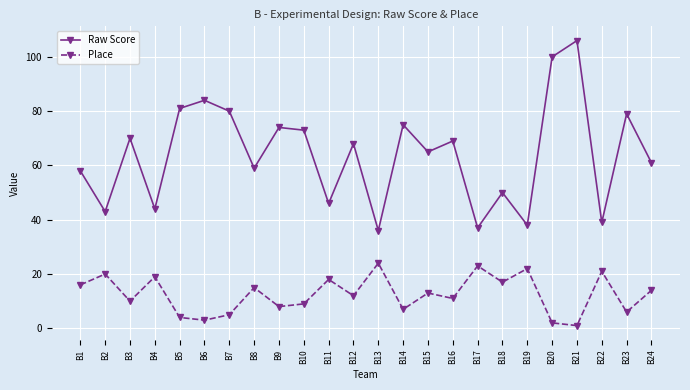

True or false: Raw Score has a value of 65 at B15.

True